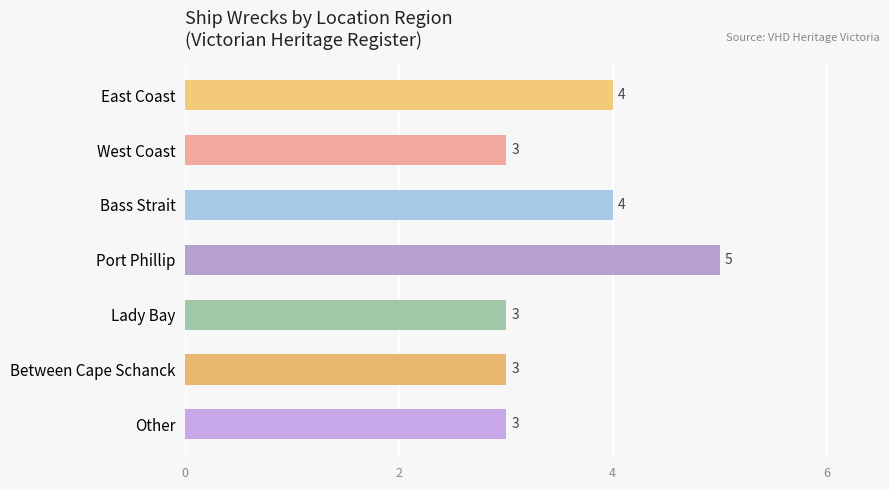

Are the bars horizontal?

Yes